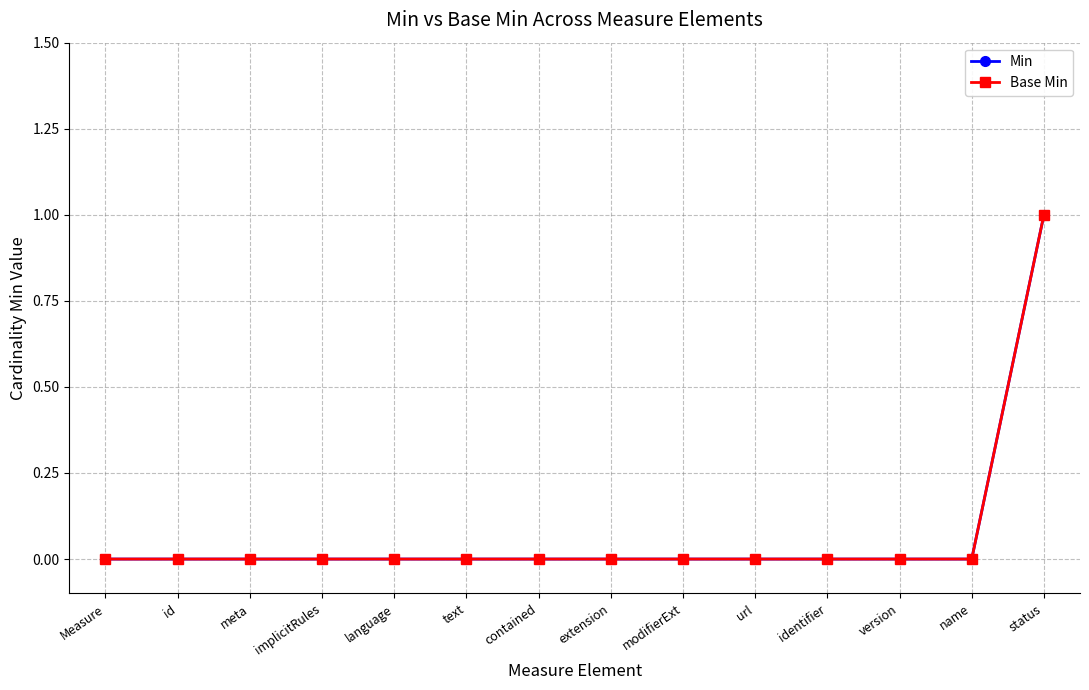

True or false: Min and Base Min cross at least once.

False